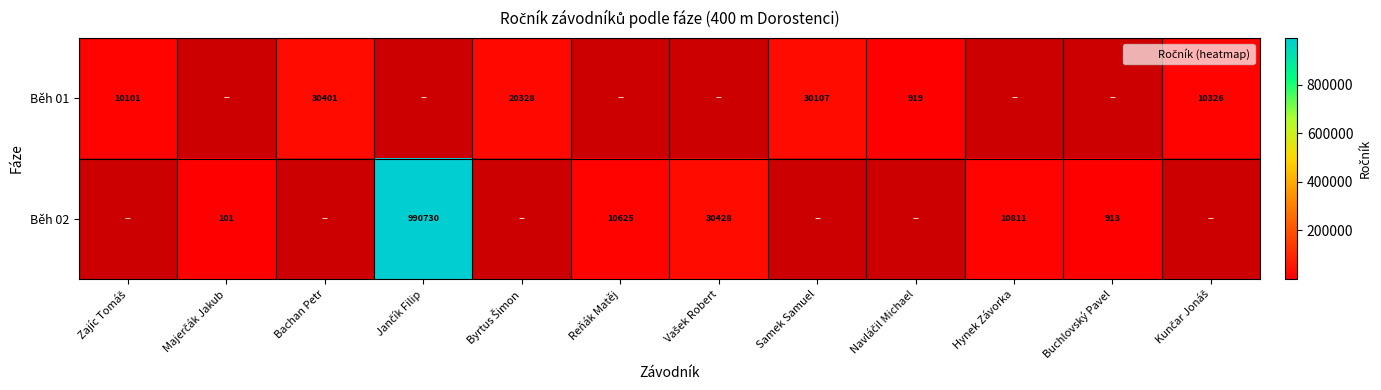

Between Byrtus Šimon and Navláčil Michael, which series saw the biggest shift?

Běh 01